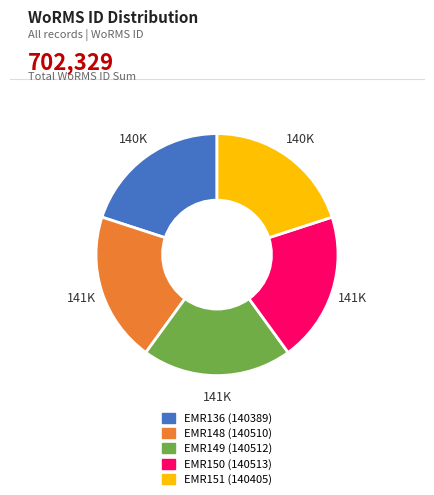

Combined, do EMR151 and EMR148 account for over 50%?

No